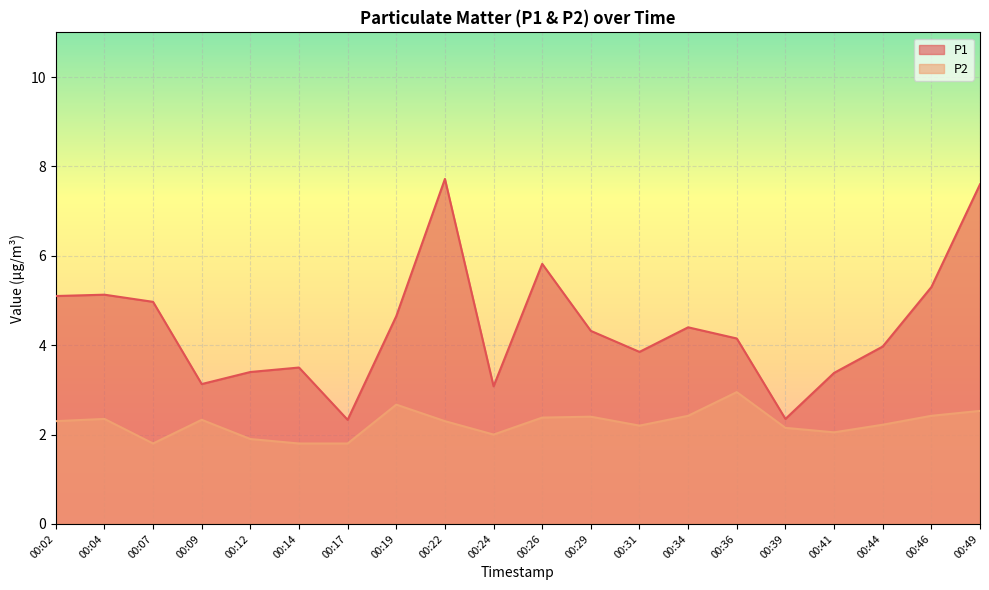

True or false: P1 has a value of 7.6 at 00:49.

True